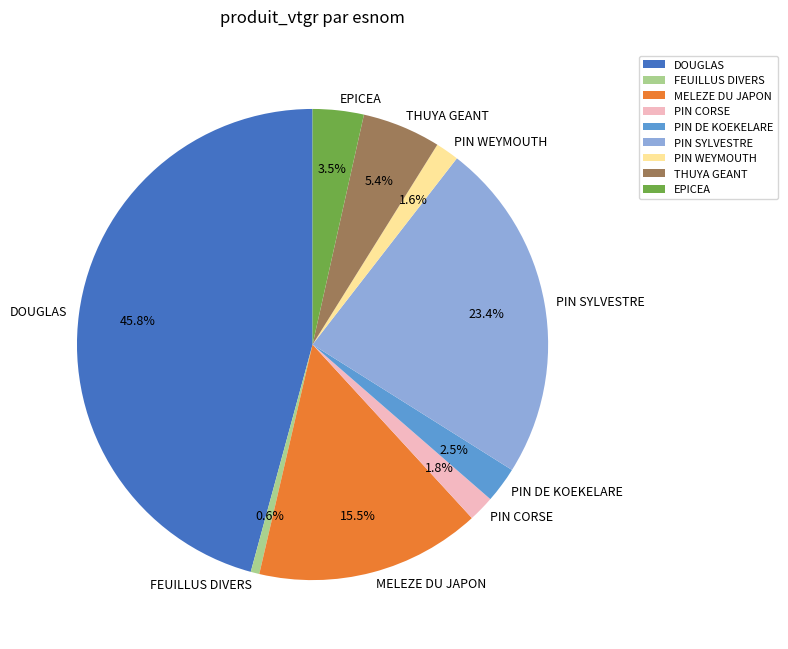

True or false: THUYA GEANT accounts for 1% of the total.

False